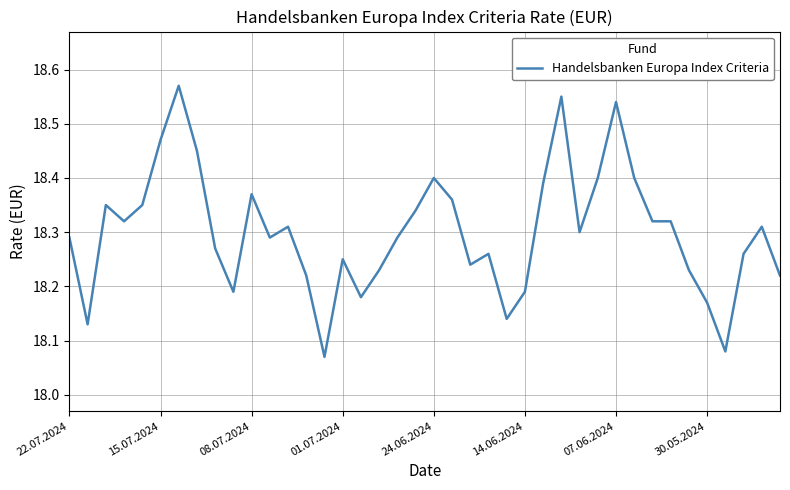

How many lines are shown in the chart?

1